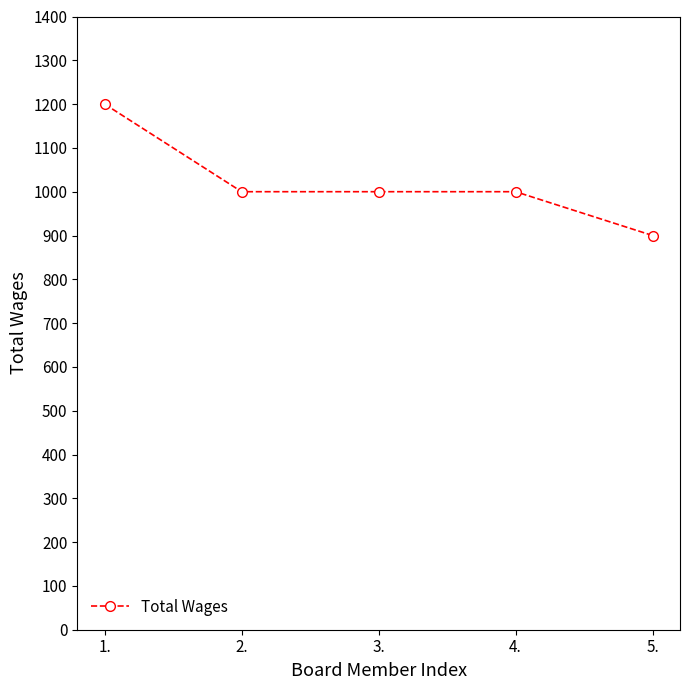

What position from the right is 3.?

3